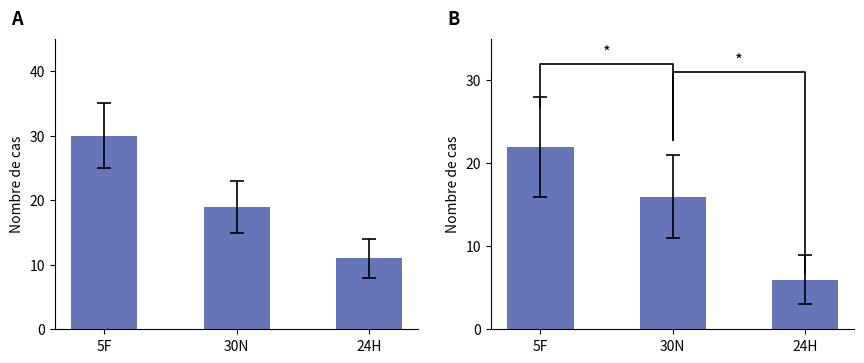

How many groups of bars are there?

3